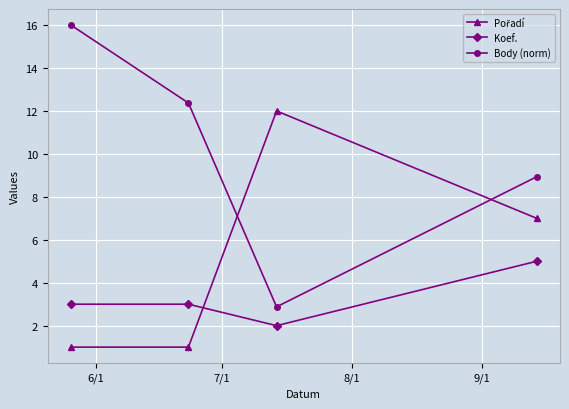

True or false: Body (norm) has more than 0 interior local peaks.

False